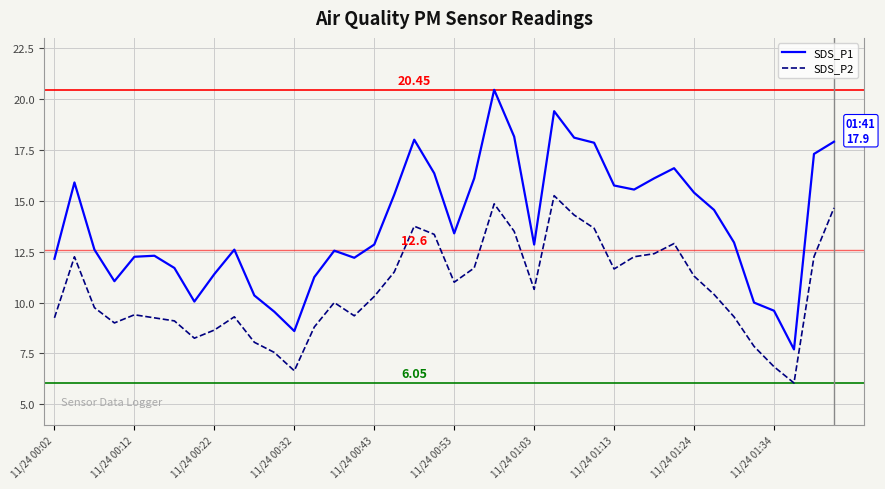

True or false: SDS_P1 and SDS_P2 intersect in this chart.

False